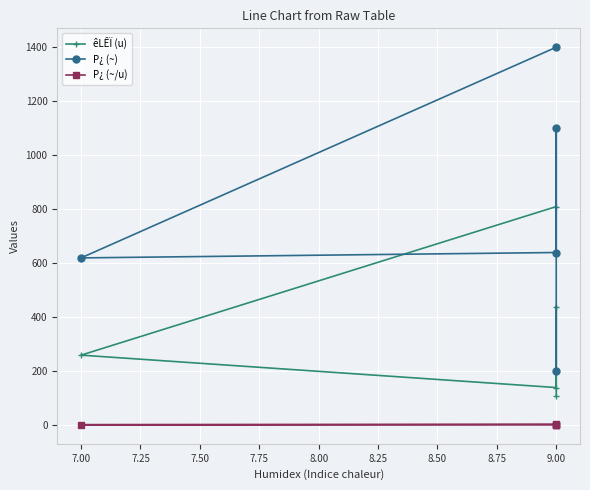

How many interior local peaks does the êLÊÏ (u) series have?

1